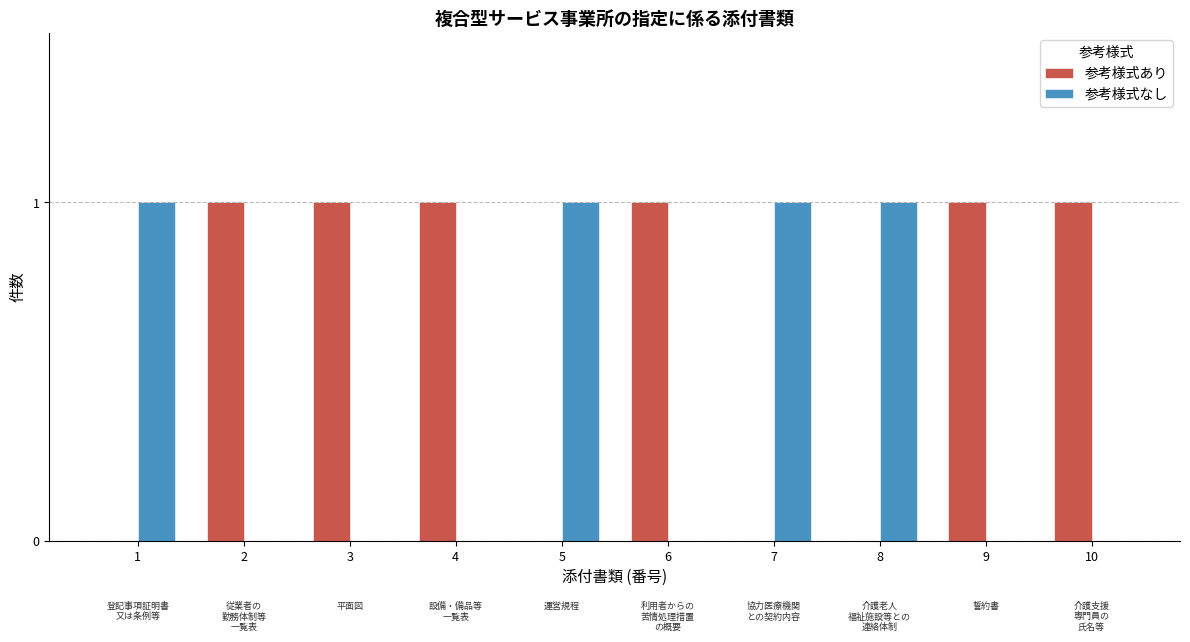

How many distinct data groups are displayed?

2